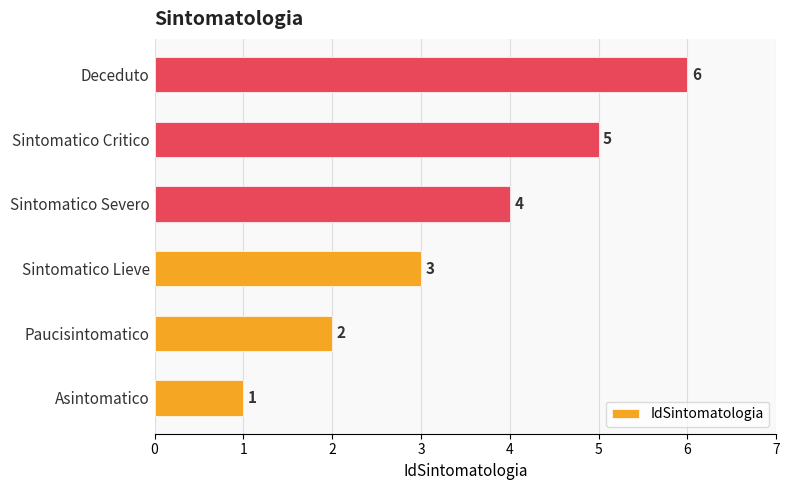

Is it true that the value at Asintomatico is 1?

True